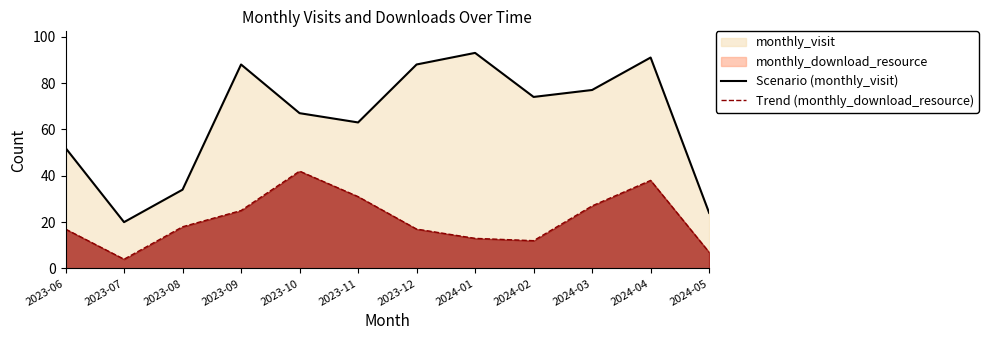

In Trend (monthly_download_resource), how many points are higher than both neighbors (excluding endpoints)?

2